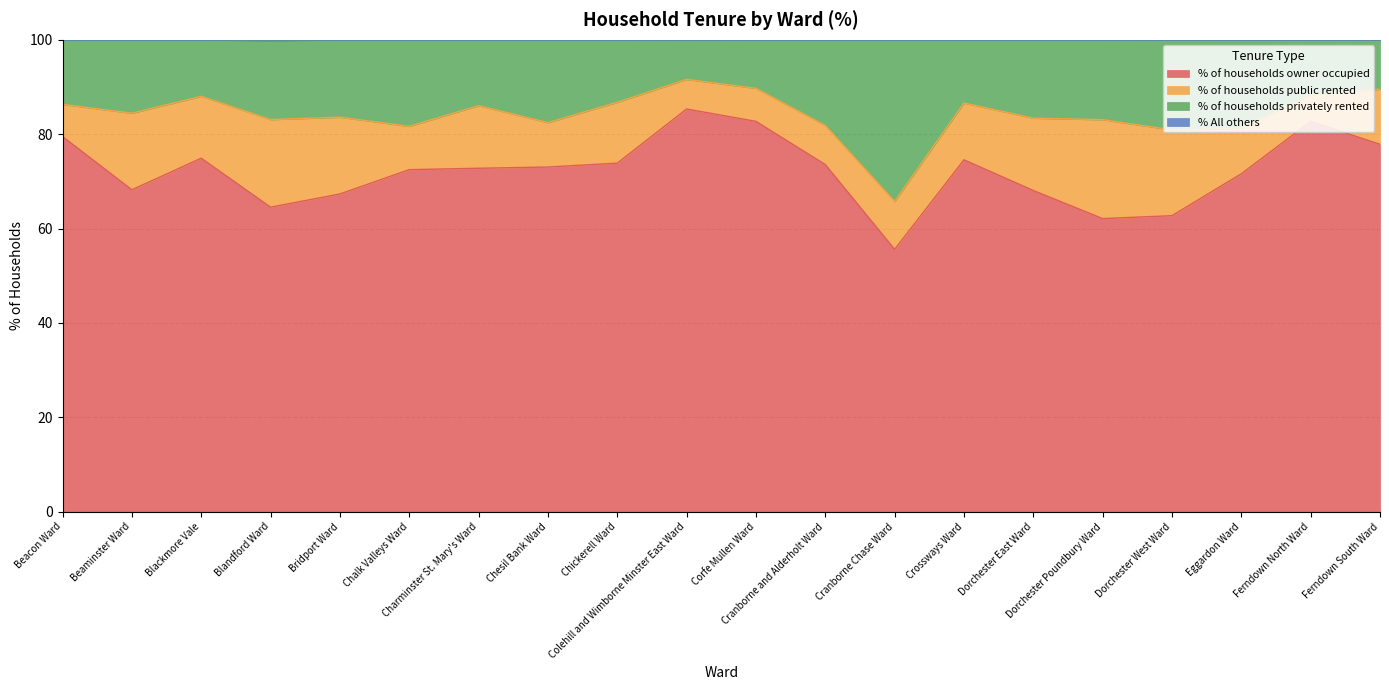

At which category is the sum across all series the highest?

Colehill and Wimborne Minster East Ward